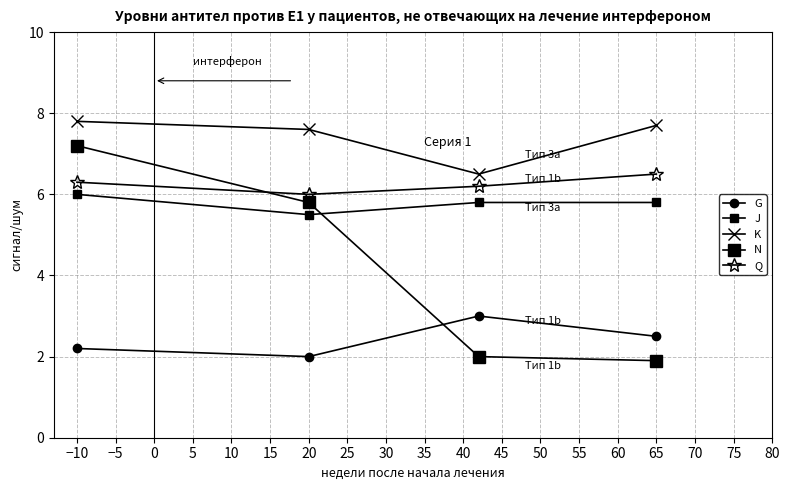

How many lines are shown in the chart?

5